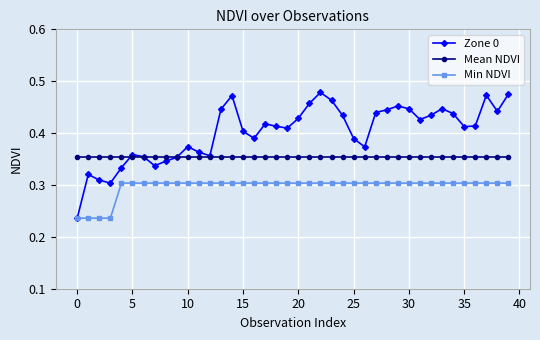

Count the Zone 0 values in the range 0 to 1.

40